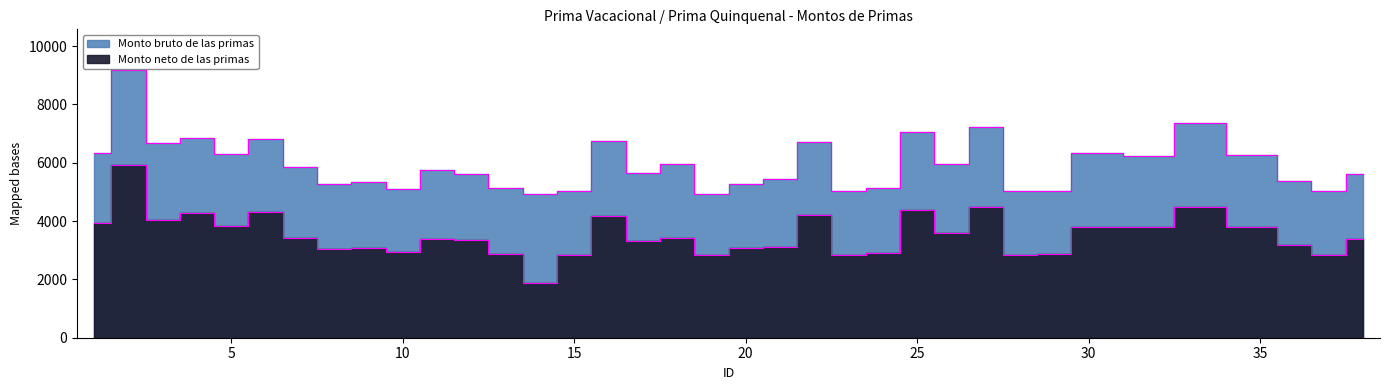

Rank the series by their maximum value, from lowest to highest.

Monto neto de las primas, Monto bruto de las primas